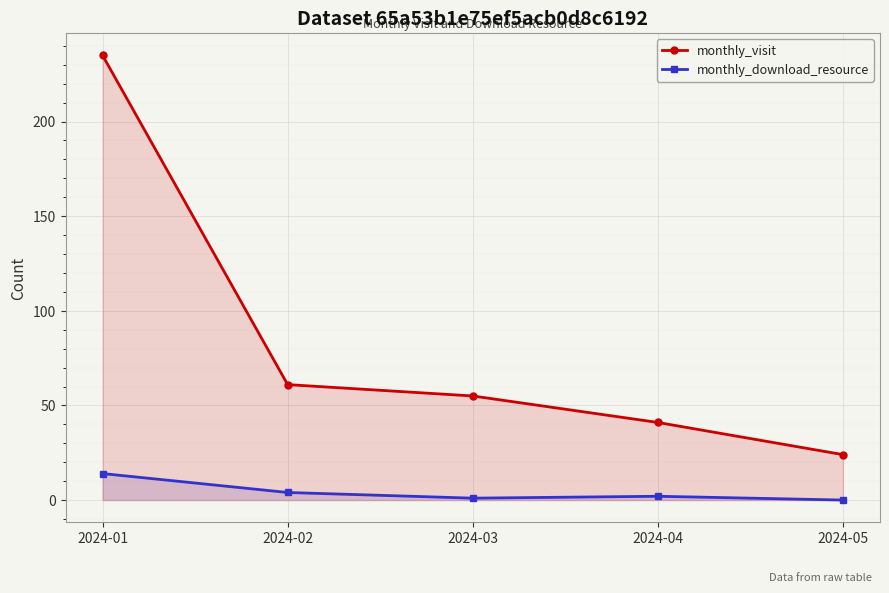

At which label does monthly_visit first exceed 55?

2024-01